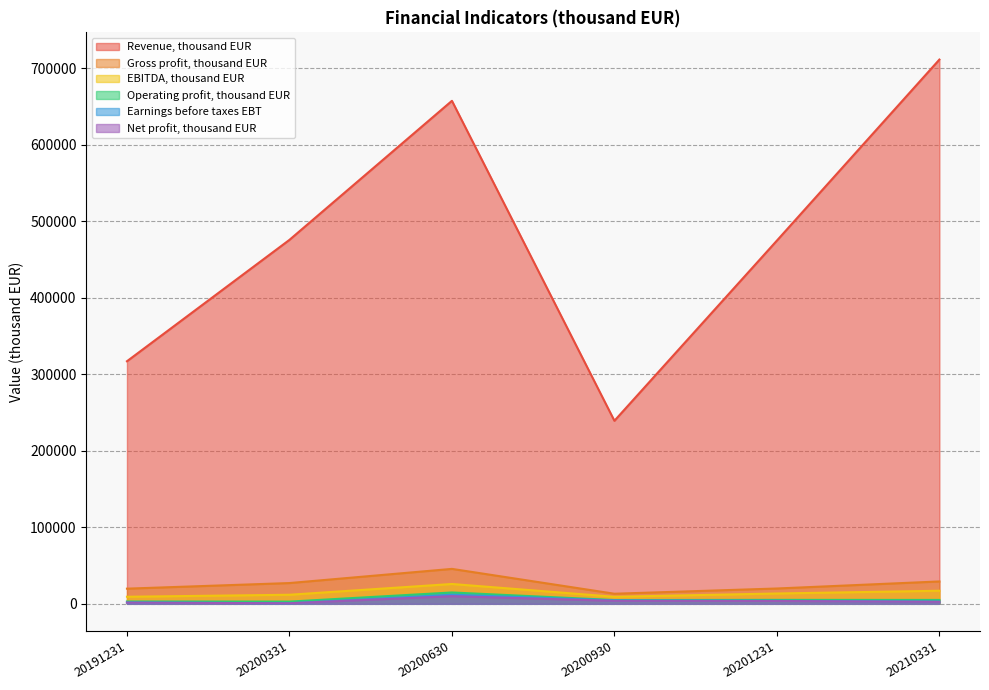

How many data points in EBITDA, thousand EUR are less than 13487?

3